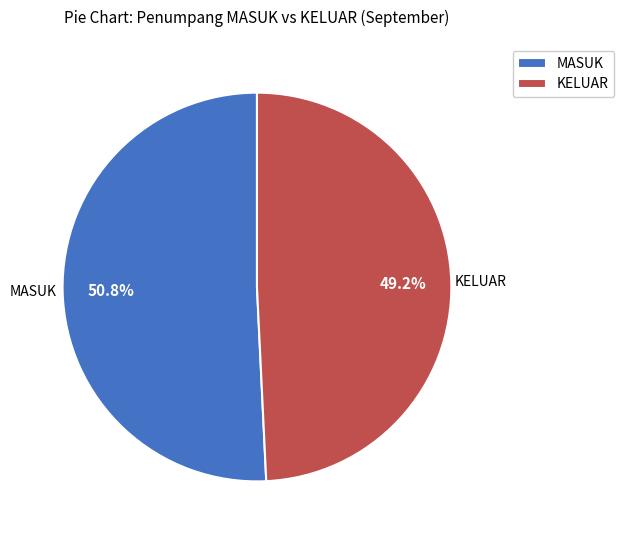

How many slices are in this pie chart?

2